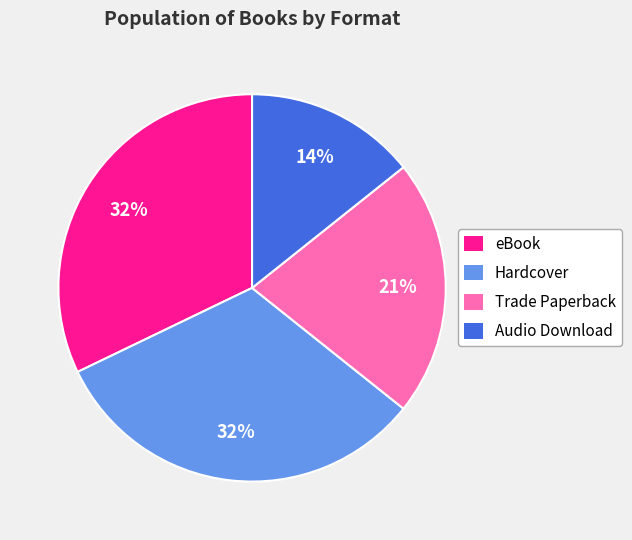

Which slice is the smallest?

Audio Download